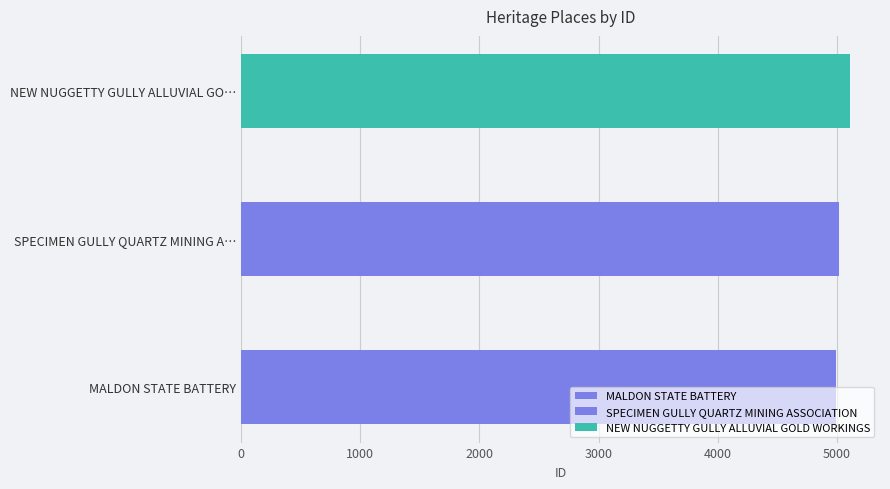

What is the difference between the values at MALDON STATE BATTERY and SPECIMEN GULLY QUARTZ MINING ASSOCIATION?

30